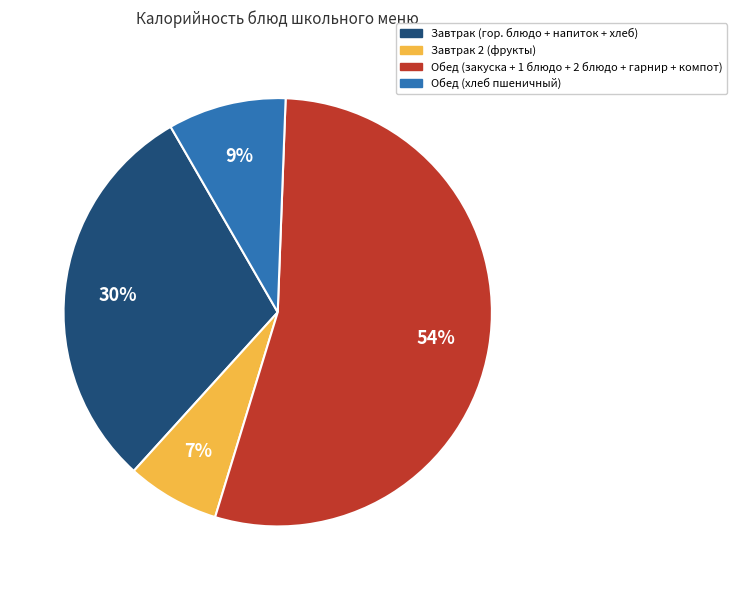

To the nearest percent, what is the average slice percentage?

25%